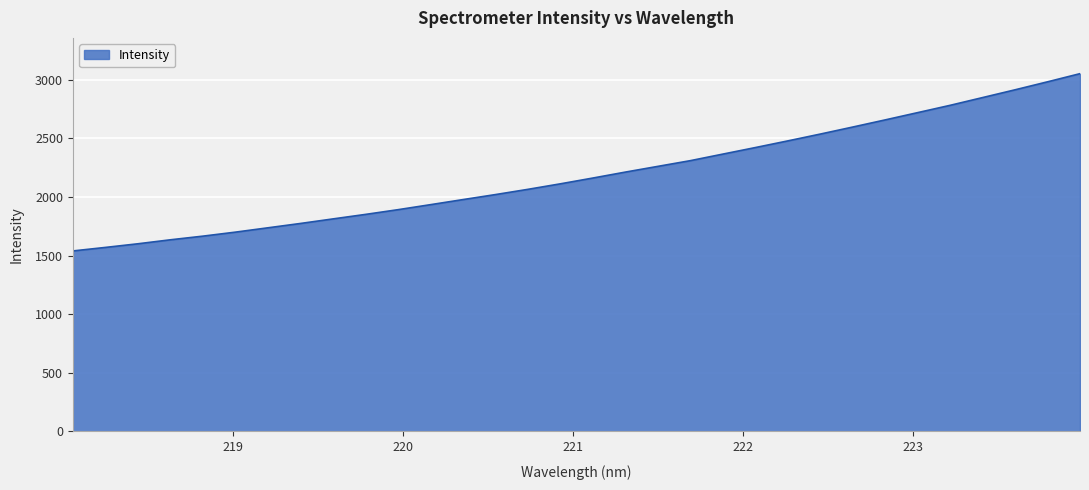

What is the greatest value displayed?

3050.6